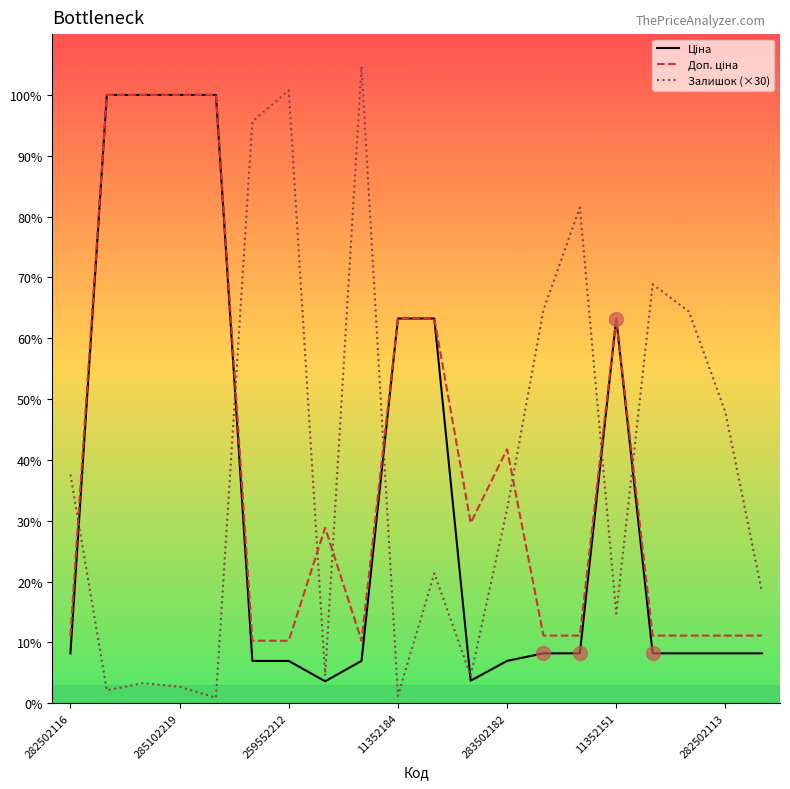

Does the chart display data point markers on the line(s)?

No